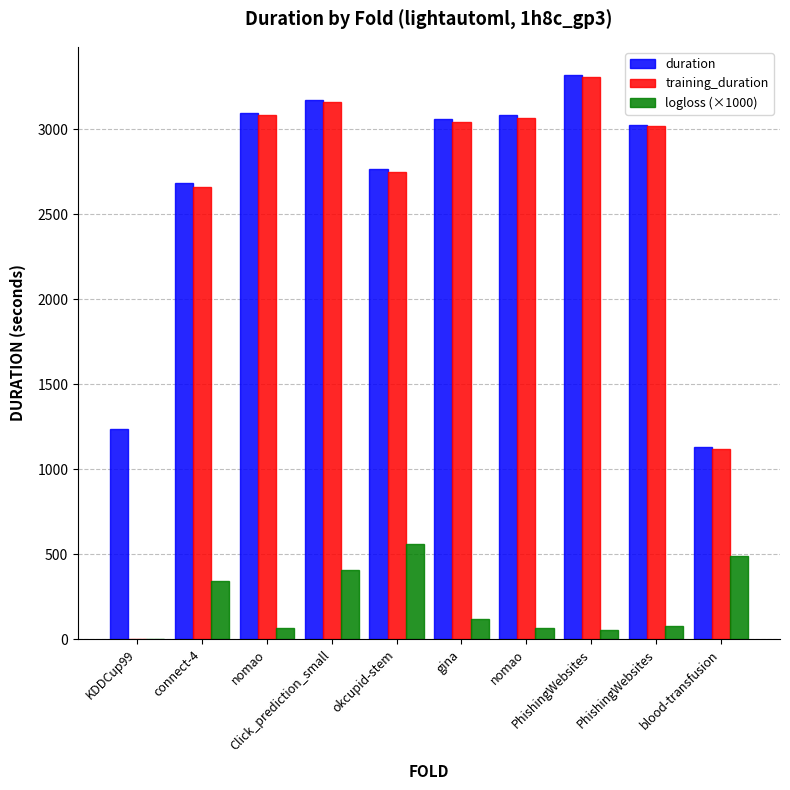

Read the duration value at PhishingWebsites.

3027.0